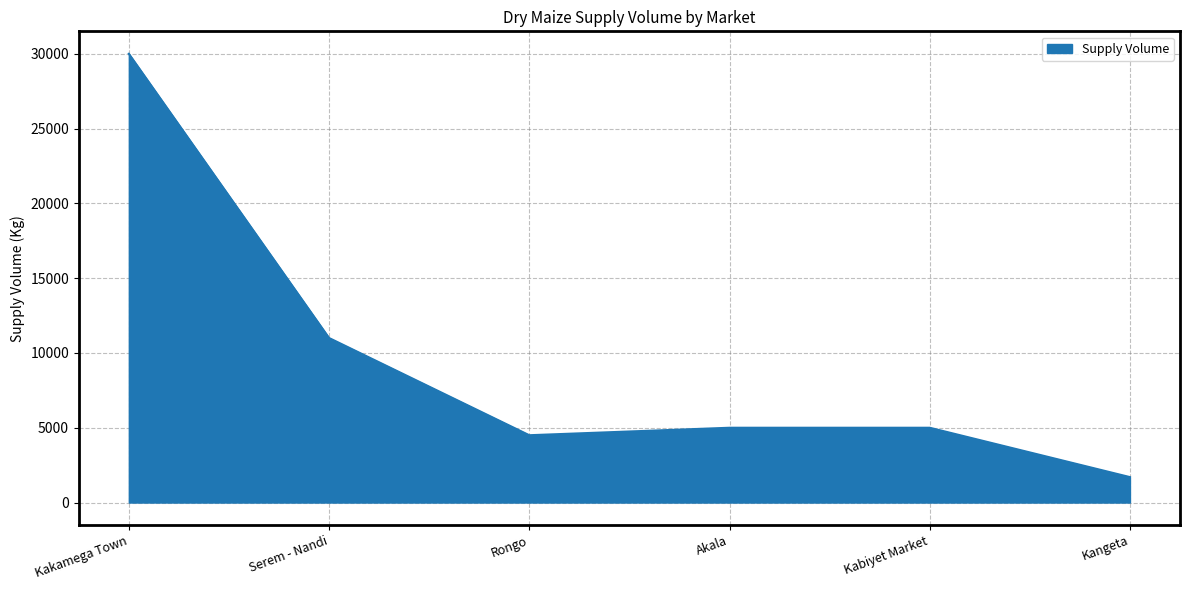

What is the maximum value shown in the chart?

30000